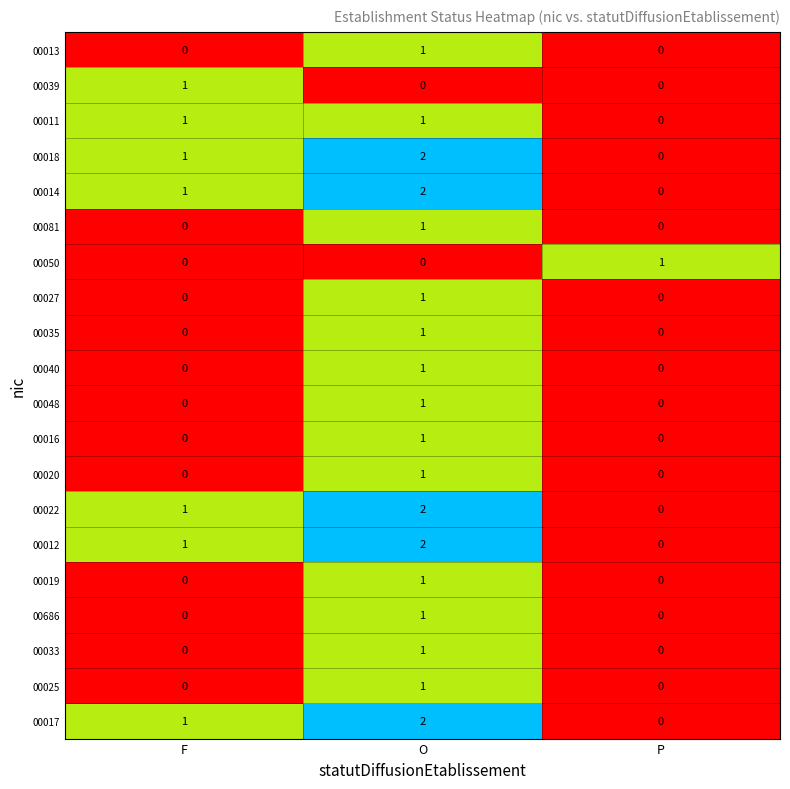

At which label does 00013 reach its peak?

O